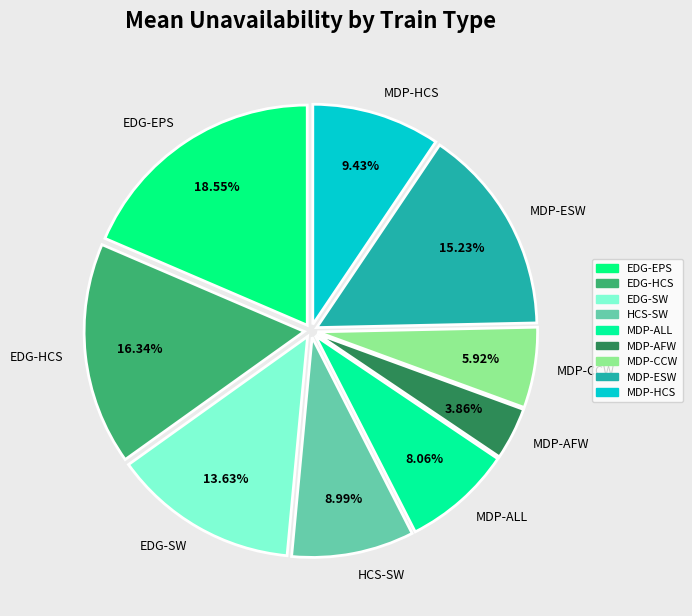

The MDP-ESW slice represents 15% of the pie. True or false?

True